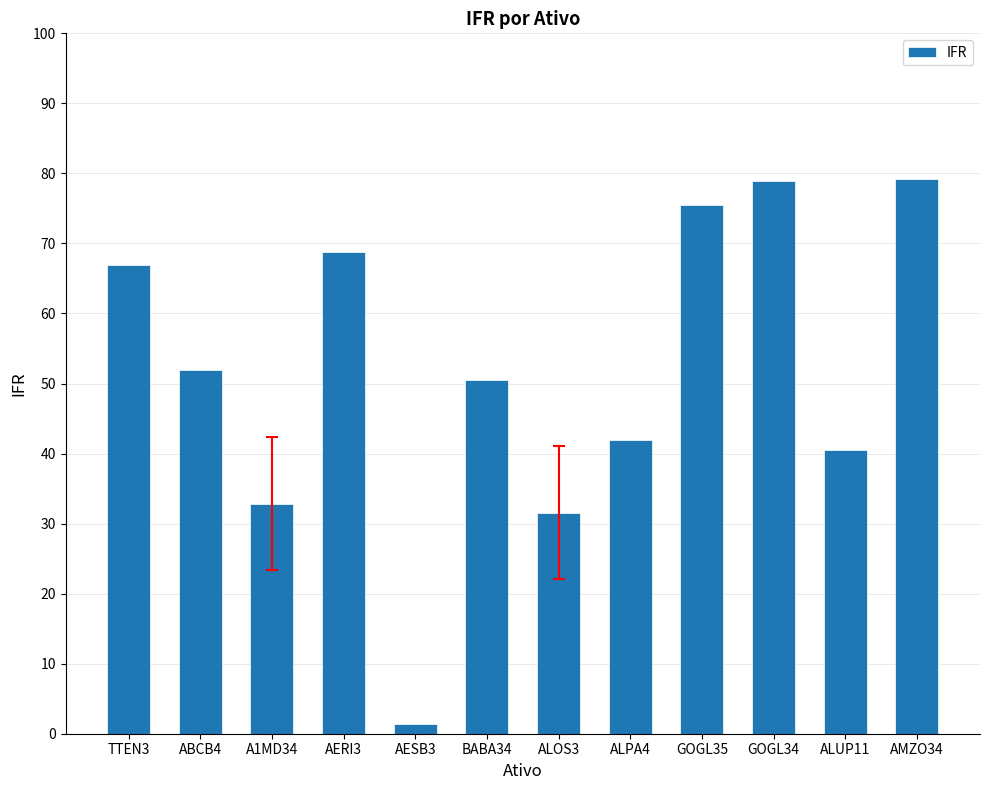

What is the difference between the maximum and second lowest values?

47.7